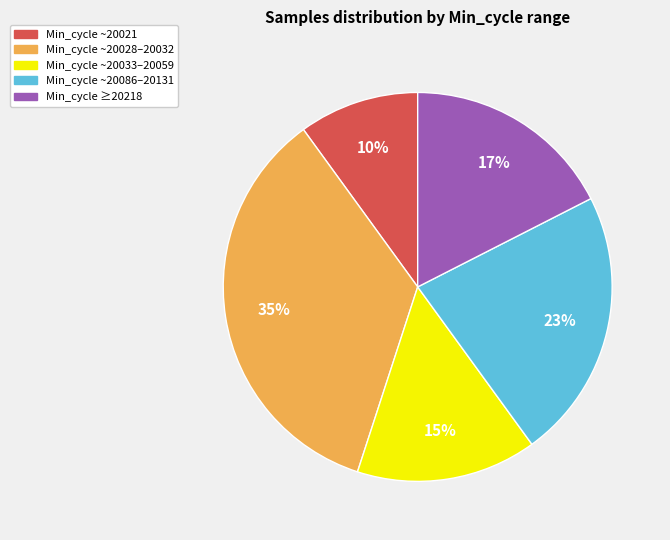

Is it true that Min_cycle ~20086–20131 is 23% of the pie?

True